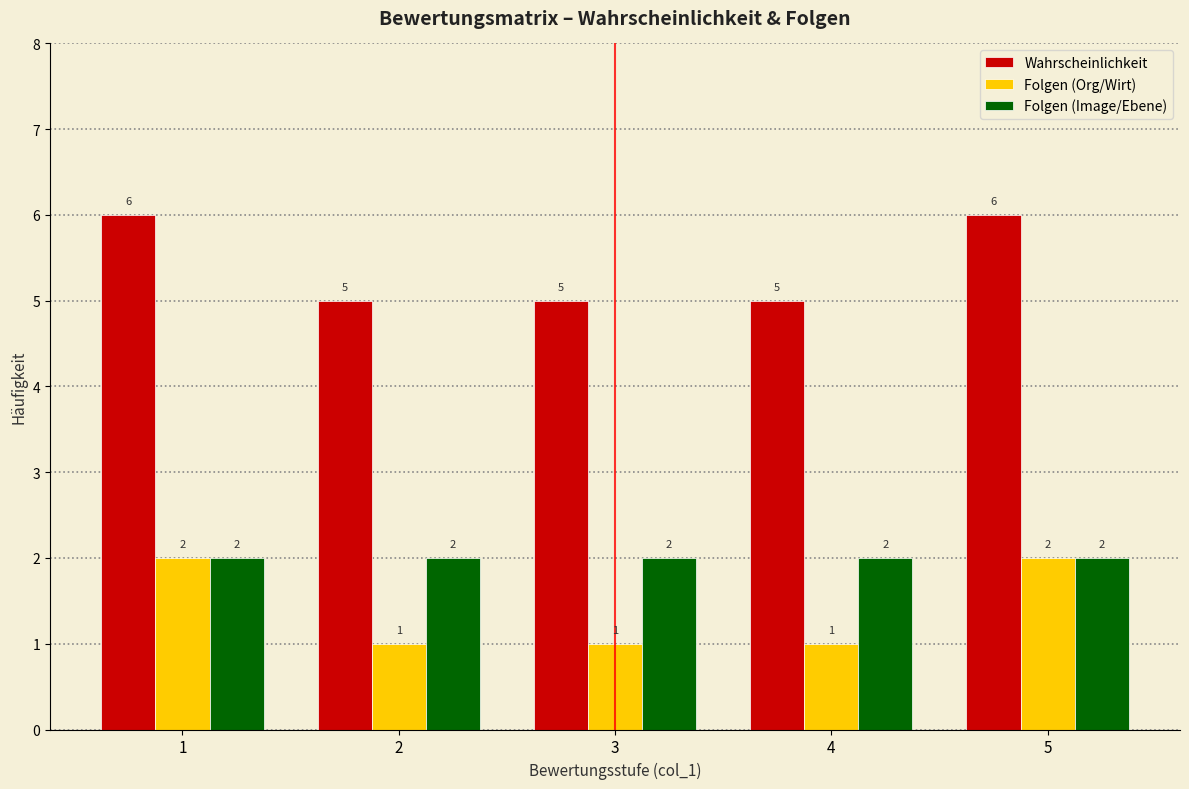

Reading left to right, transcribe all the data shown in this chart.

Wahrscheinlichkeit: 6	5	5	5	6
Folgen (Org/Wirt): 2	1	1	1	2
Folgen (Image/Ebene): 2	2	2	2	2